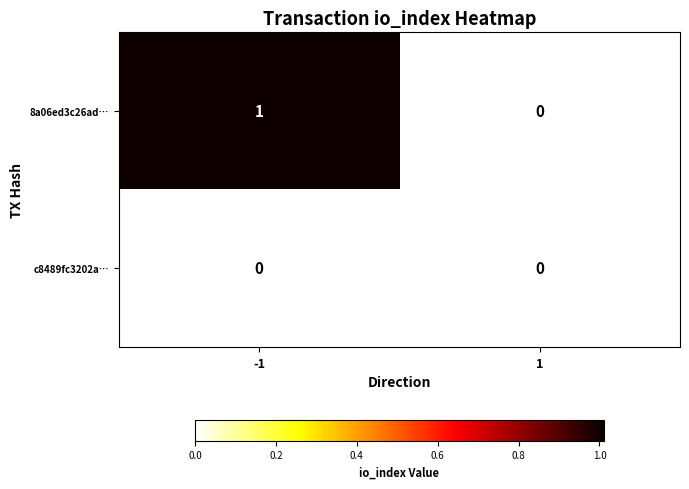

Which series has the largest total across all categories?

8a06ed3c26ad…